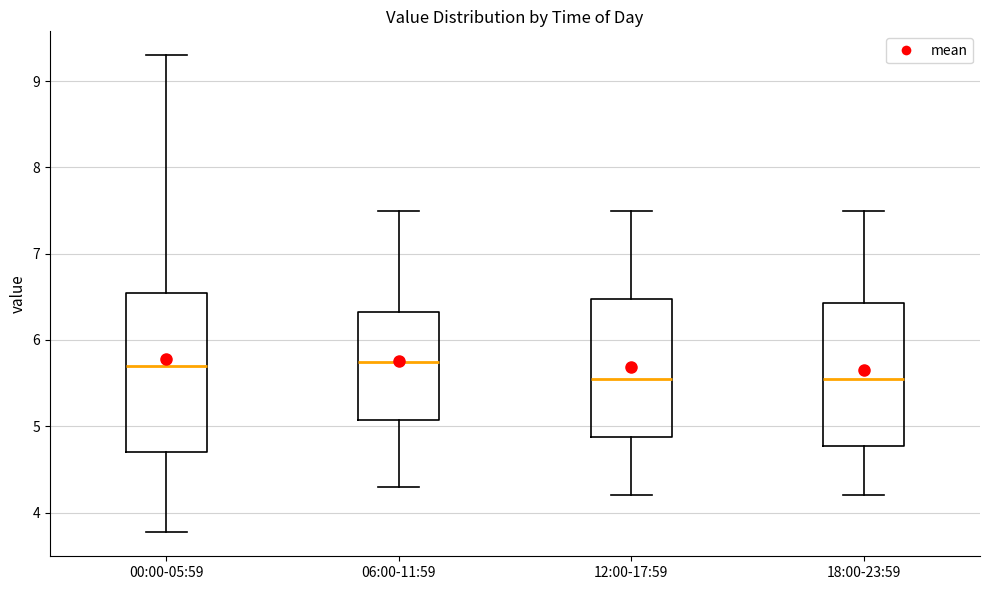

Comparing the boxes themselves (not the whiskers), which one is the tallest?

00:00-05:59